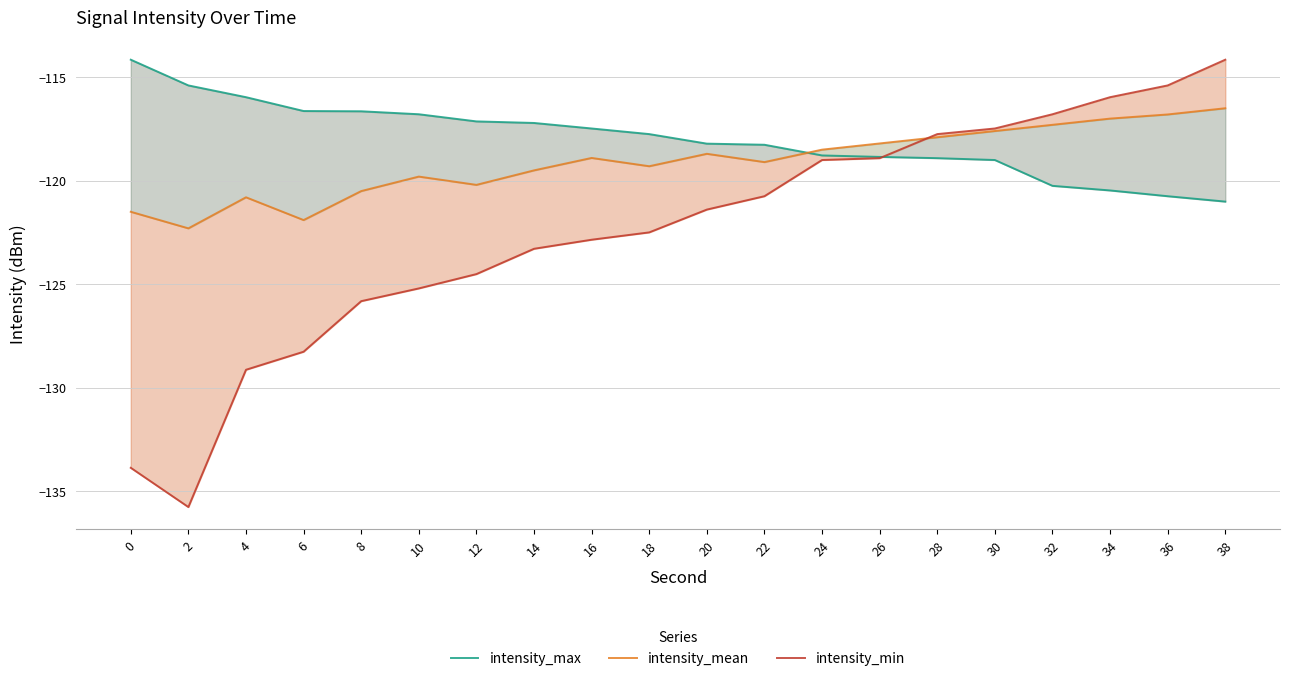

The intensity_max series shows -118.9 at 26. True or false?

True